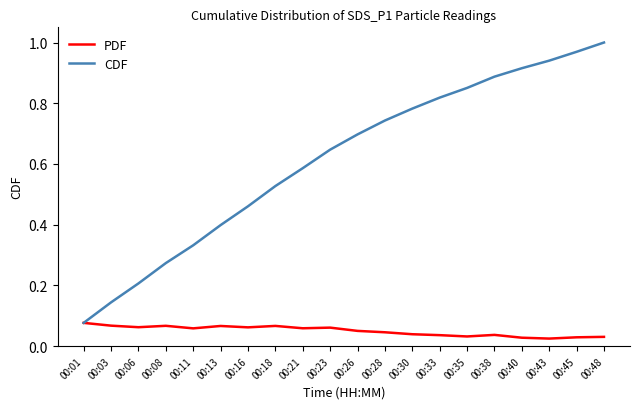

In PDF, how many points are lower than both neighbors (excluding endpoints)?

6